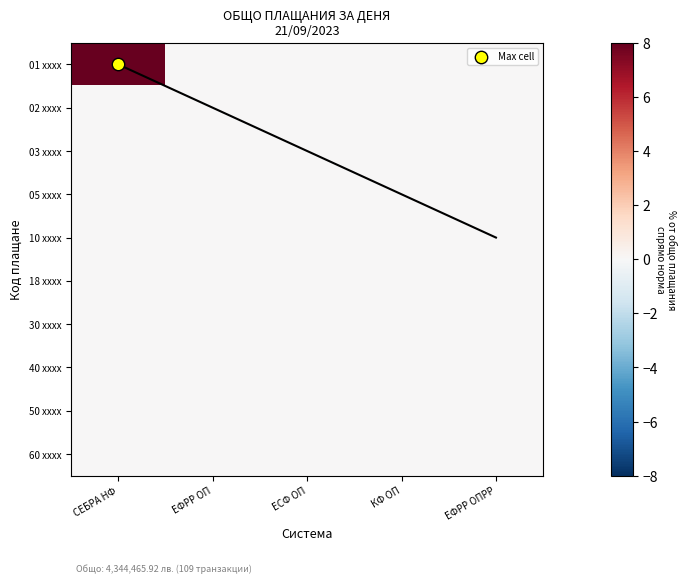

The value of 01 xxxx at ЕСФ ОП is 0. True or false?

True